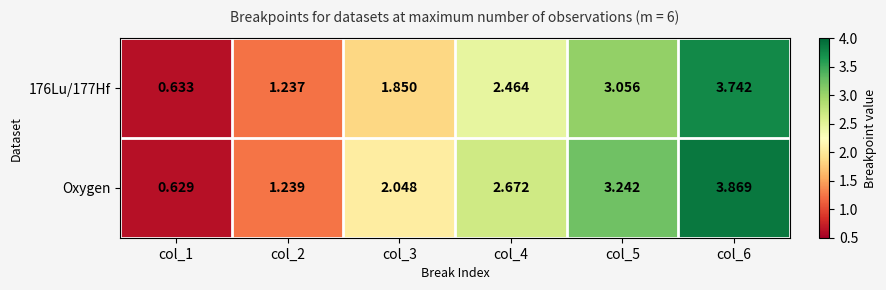

Which label corresponds to the largest value in the chart?

col_6